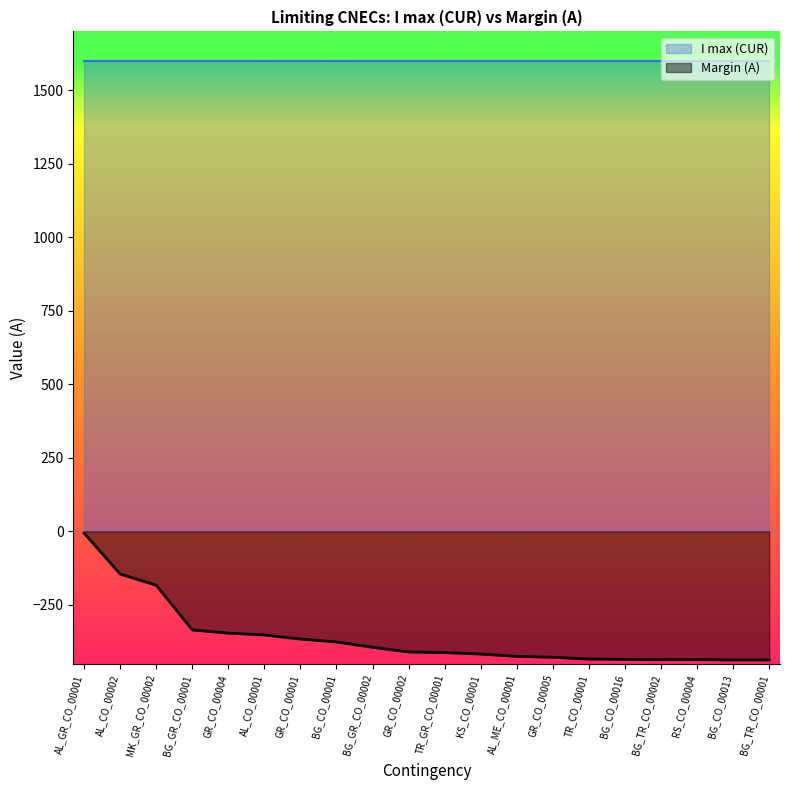

Which label corresponds to the largest value in the chart?

AL_GR_CO_00001